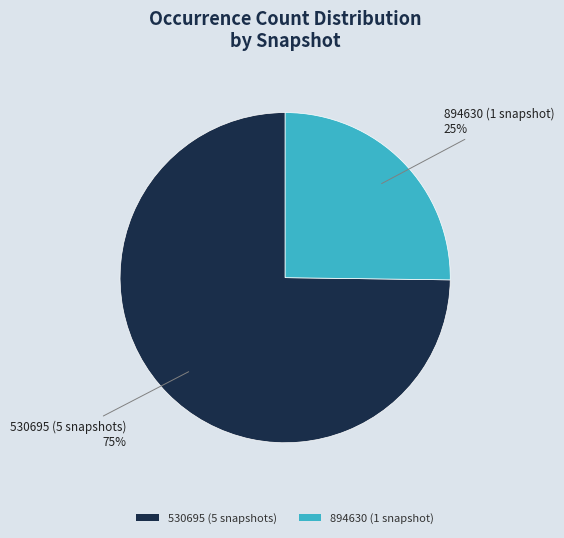

To the nearest percent, what is the difference between the largest and smallest slice percentages?

50%